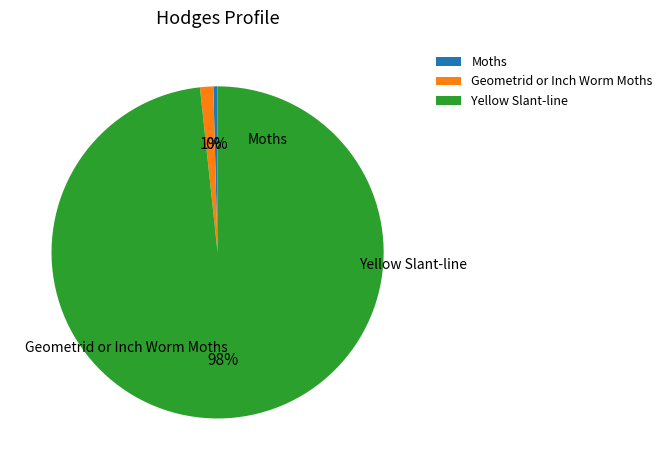

Which slice is the largest?

Yellow Slant-line